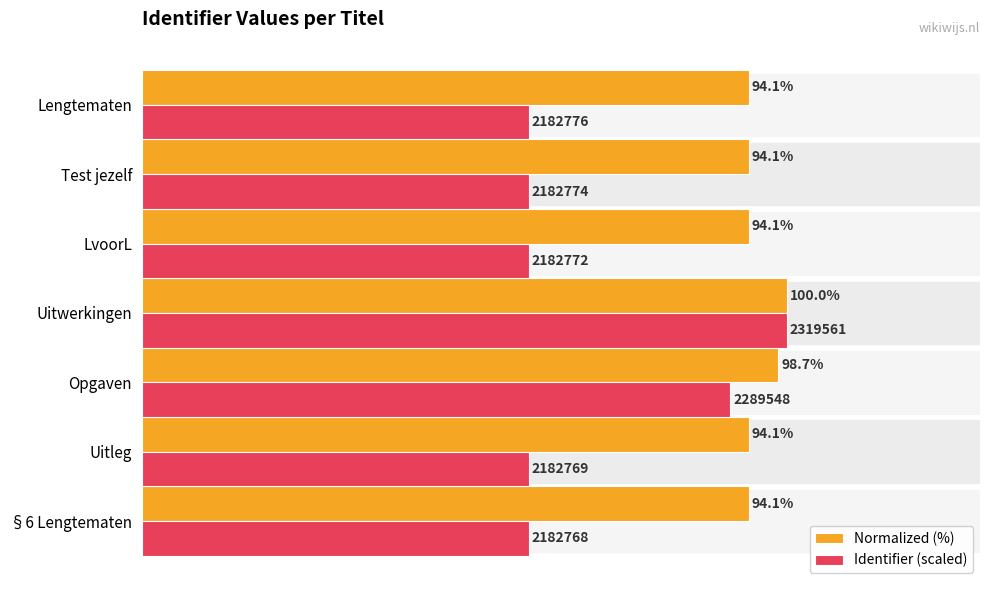

Which series has the largest range (max minus min)?

Identifier (scaled)